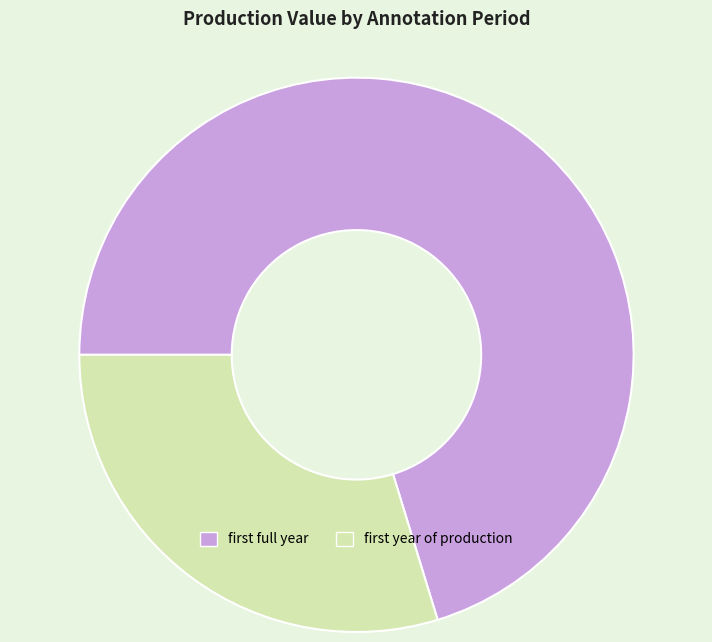

How many slices are in this pie chart?

2